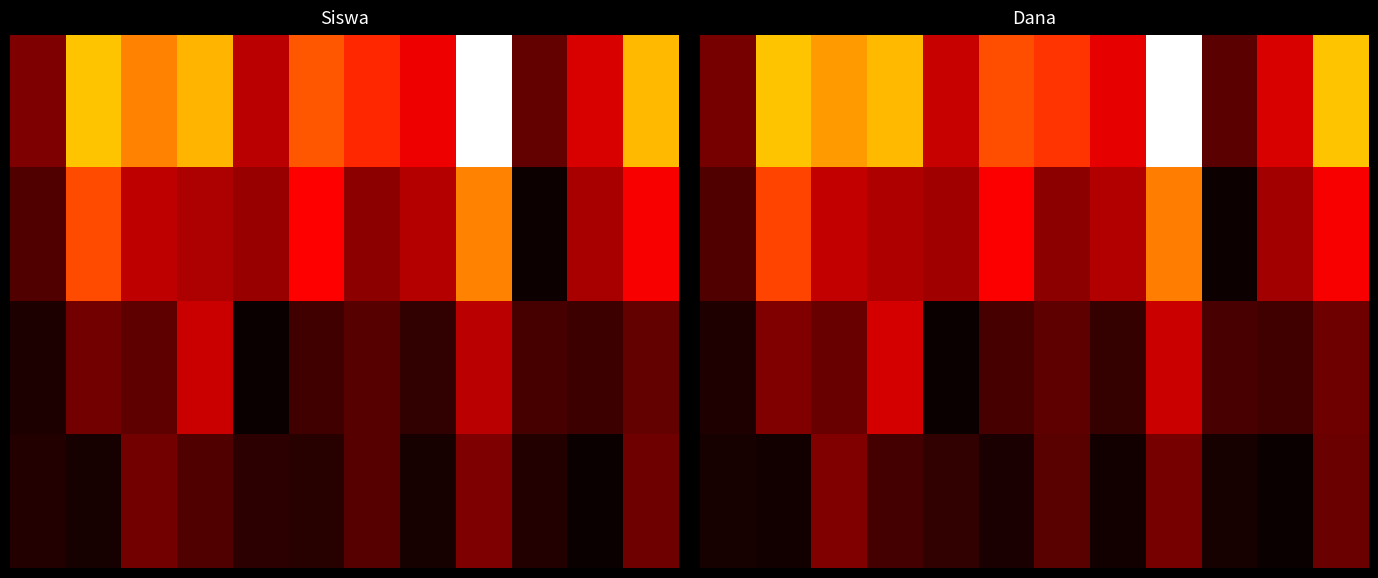

What is the total value across all series at 6?

0.9